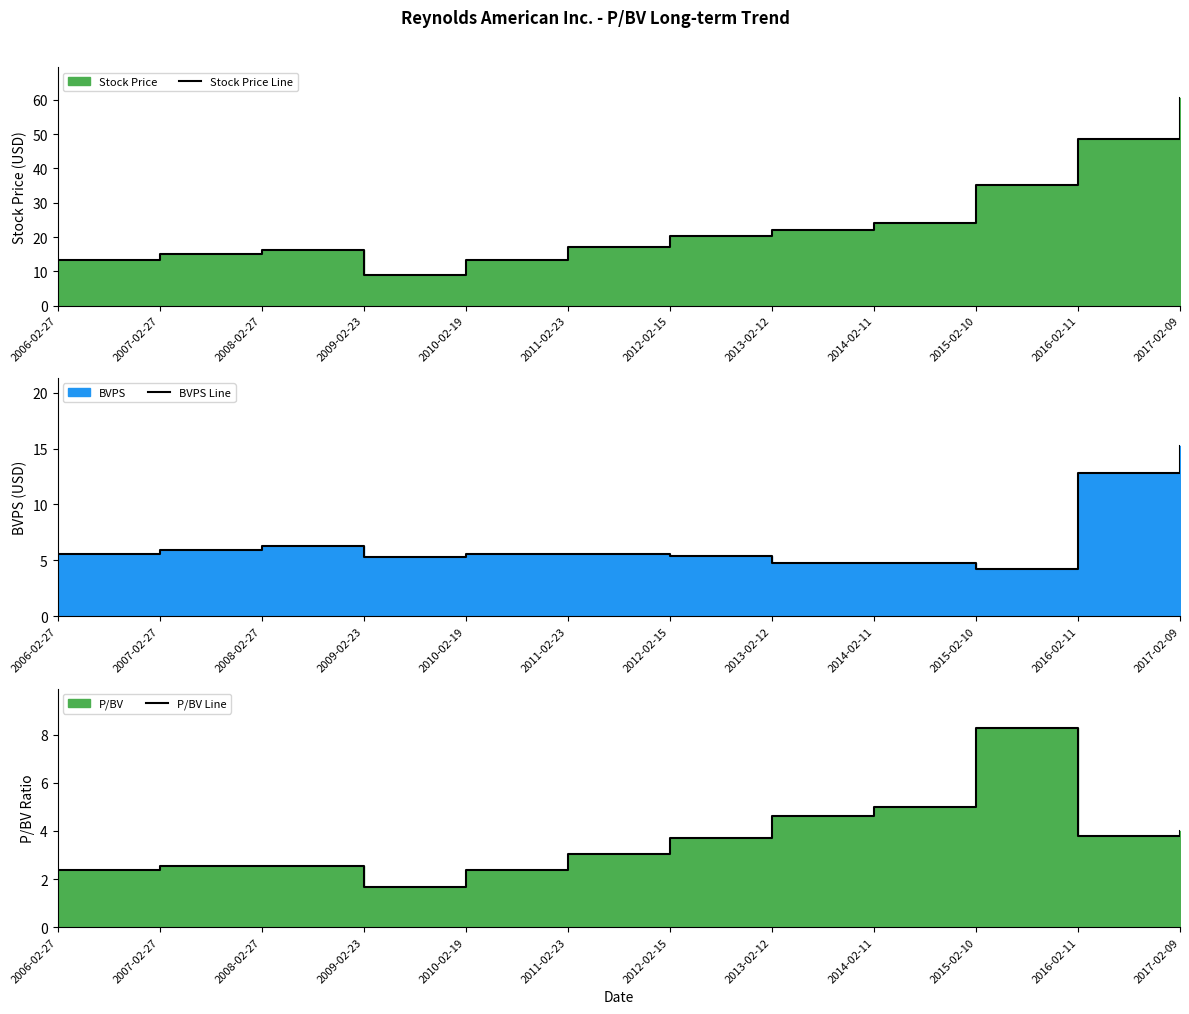

Rank the series by their maximum value, from highest to lowest.

Stock Price Line, BVPS Line, P/BV Line